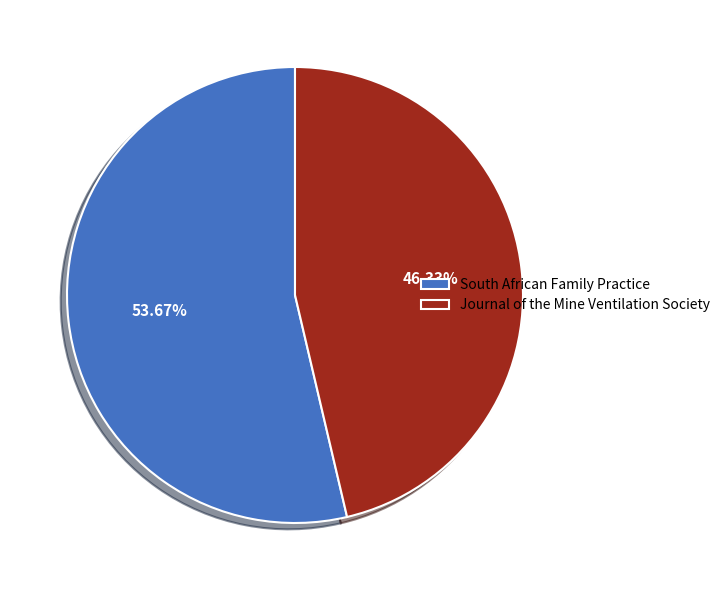

Which has a higher value, South African Family Practice or Journal of the Mine Ventilation Society?

South African Family Practice